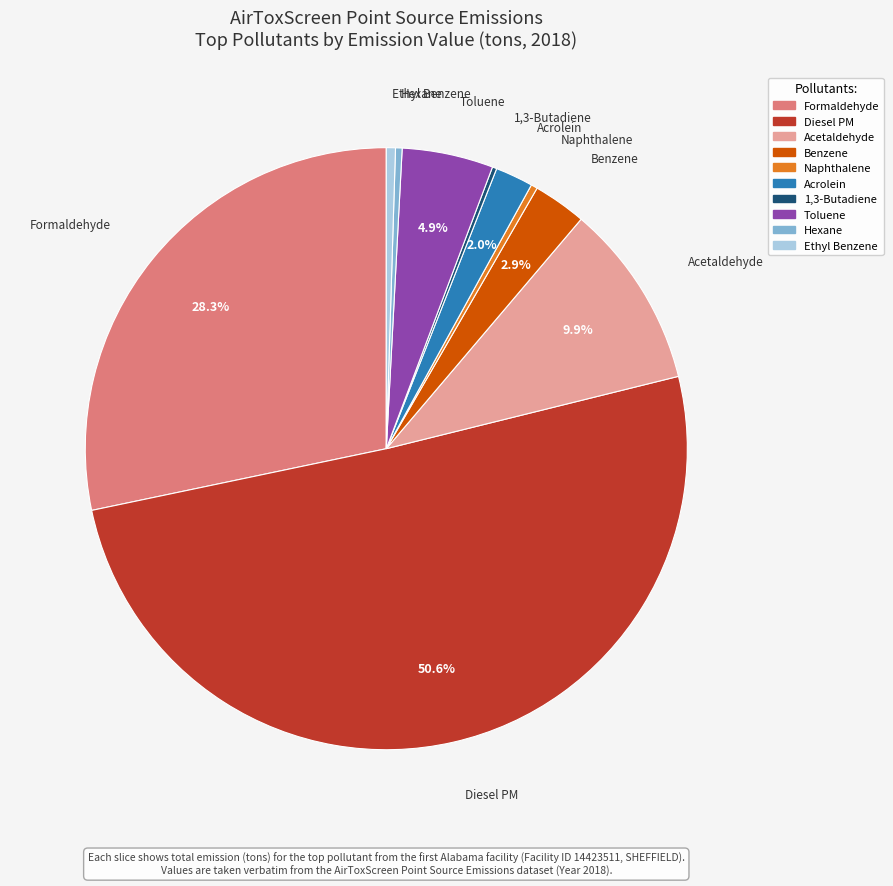

What is the majority slice?

Diesel PM